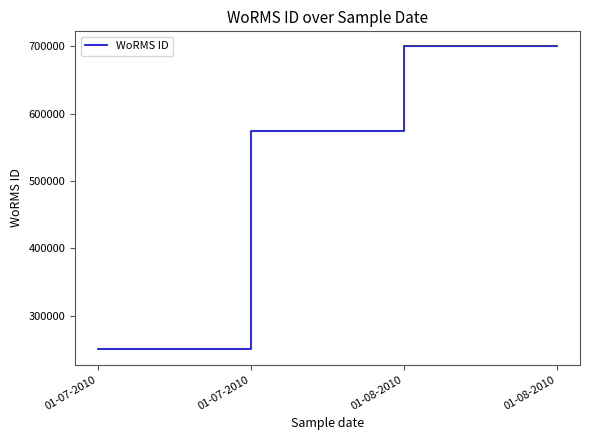

Does the chart have visible grid lines?

No